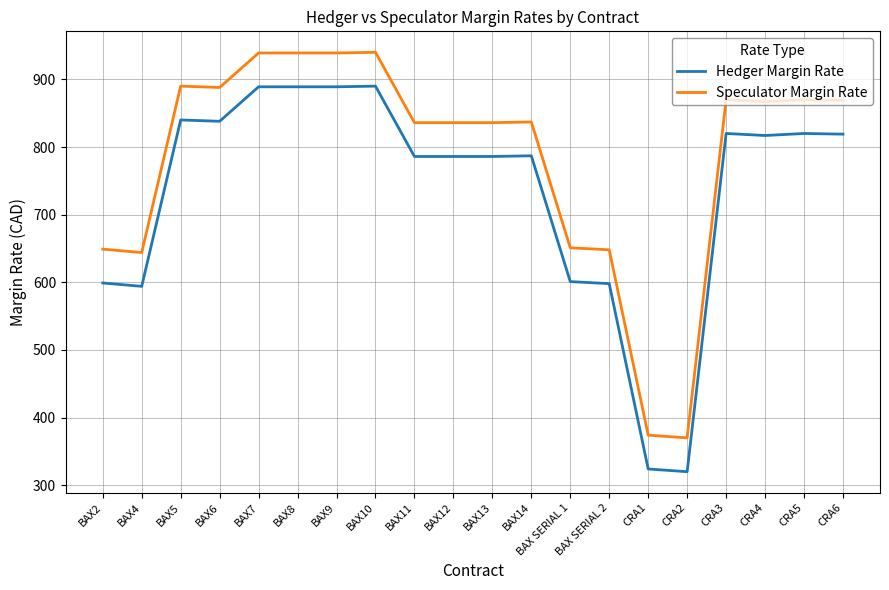

The Speculator Margin Rate series shows 870 at CRA5. True or false?

True